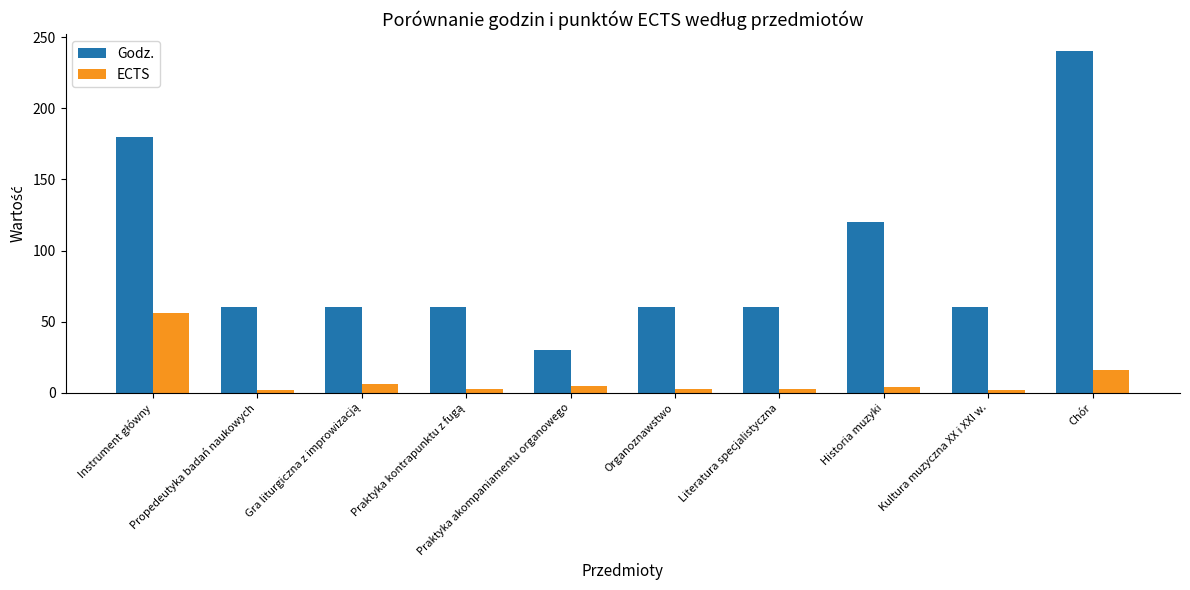

The value of Godz. at Historia muzyki is 67. True or false?

False